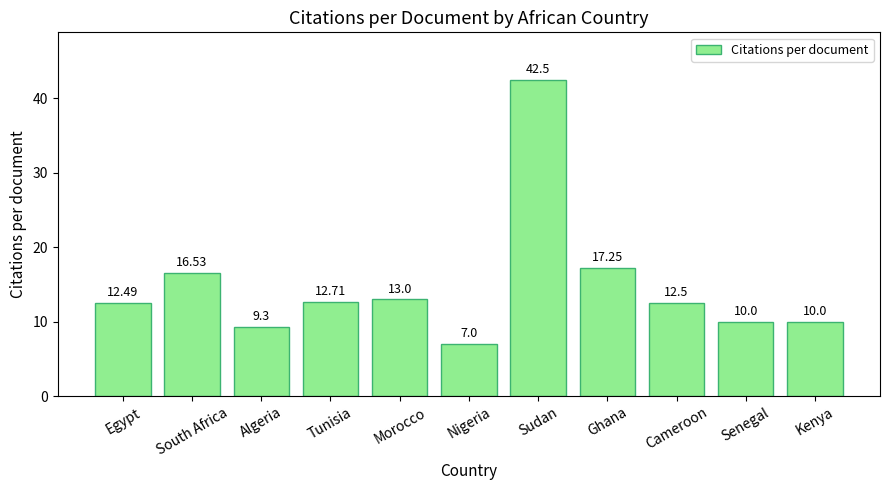

What is the label of the 6th bar from the left?

Nigeria